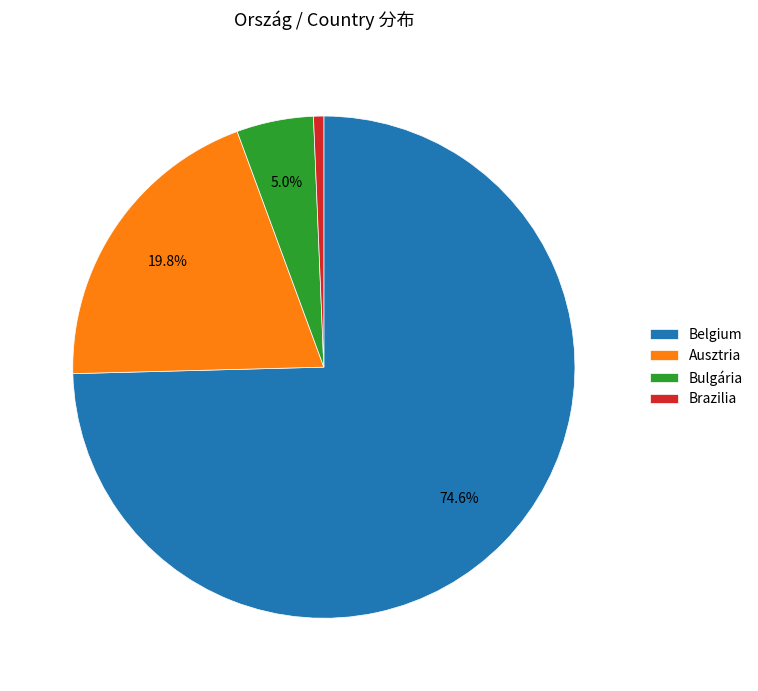

True or false: Belgium accounts for 15% of the total.

False